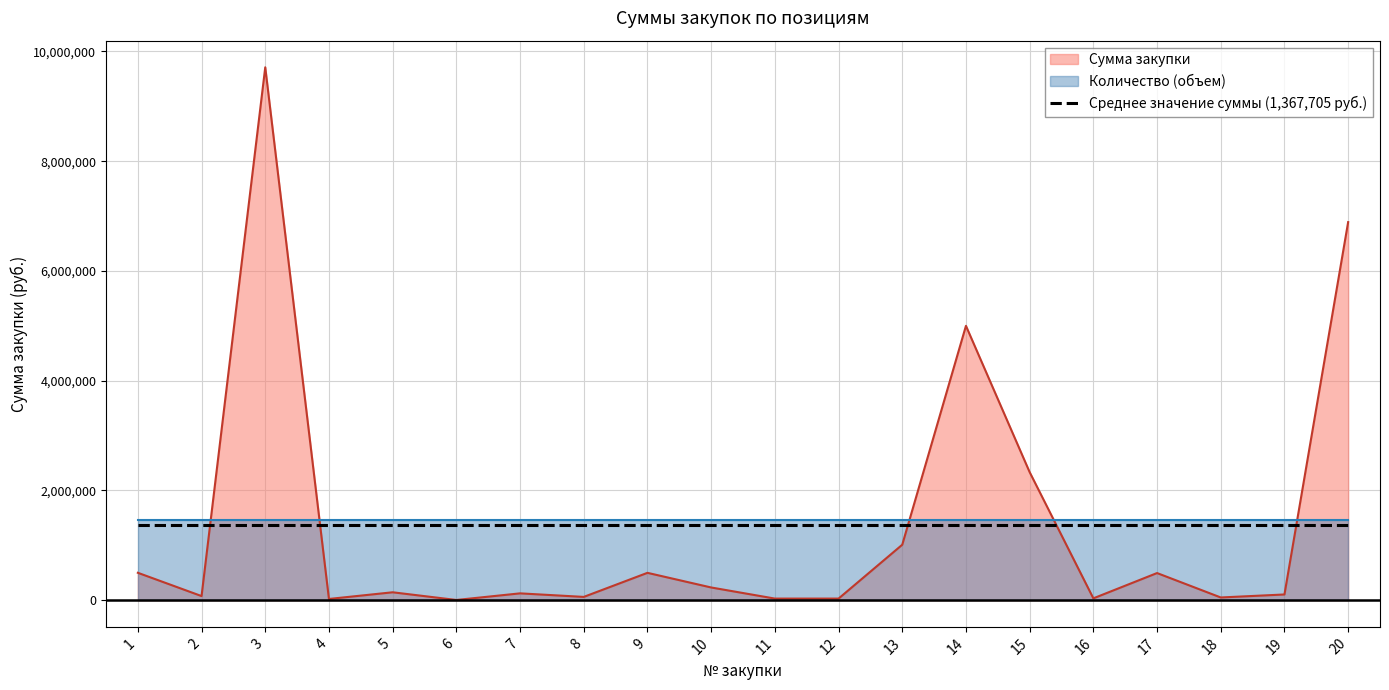

Between 17 and 20, which is larger?

20